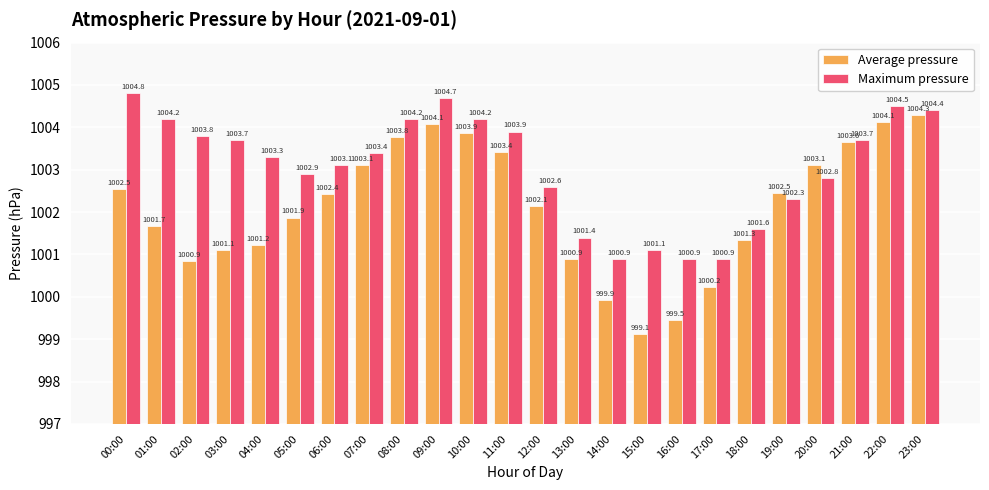

Is the value of Average pressure at 20:00 greater than the value of Maximum pressure at 11:00?

No